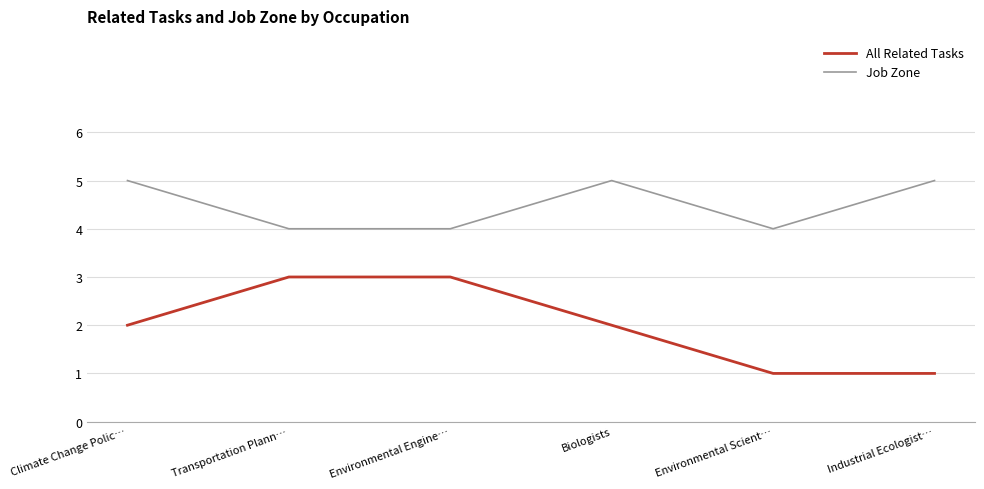

Is the value of All Related Tasks at Biologists greater than the value of Job Zone at Industrial Ecologist…?

No